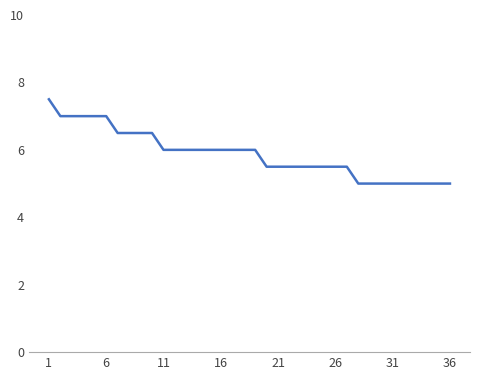

What is the smallest value displayed?

5.0